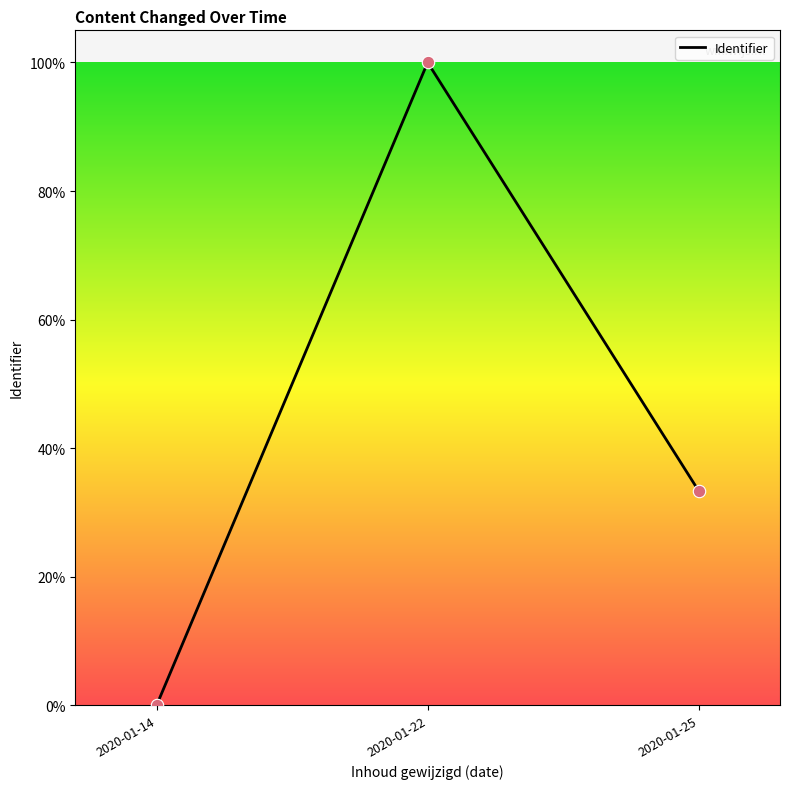

What is the ratio of the value at 2020-01-22 to the value at 2020-01-25?

3.0